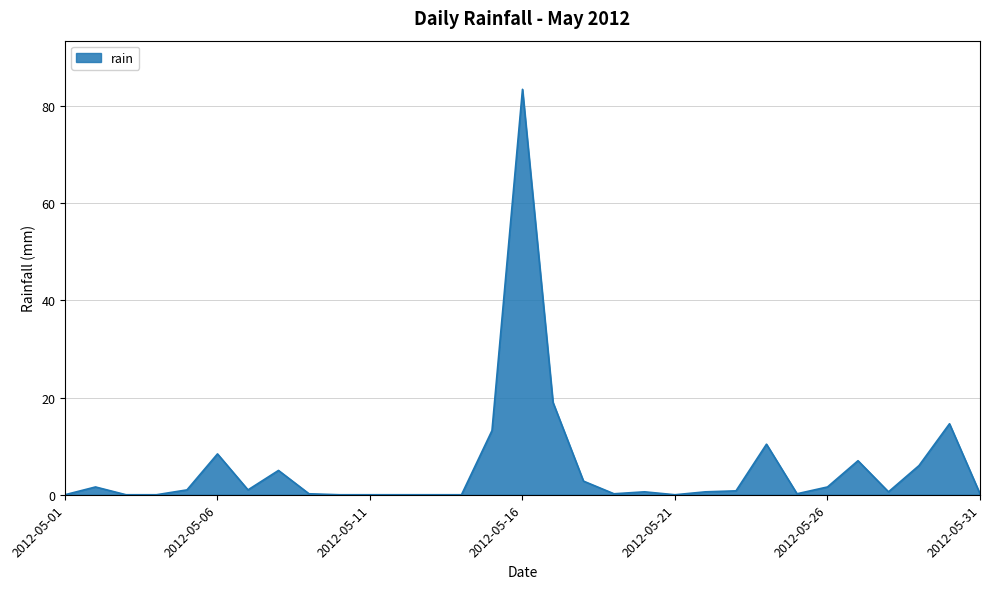

What is the maximum value shown in the chart?

83.4